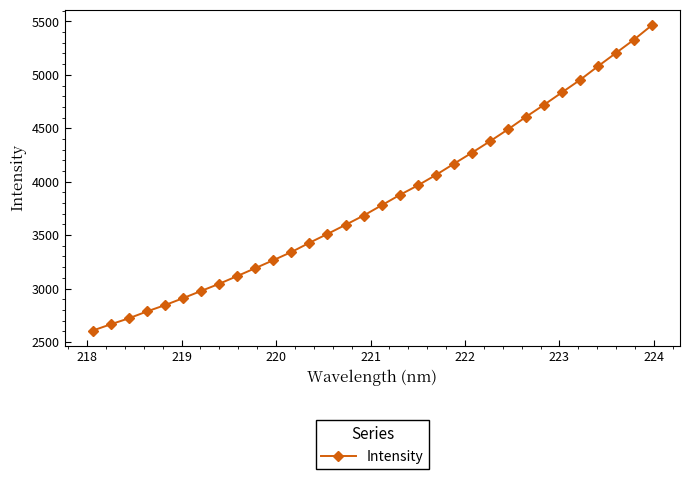

True or false: there are more than 2 points higher than both neighbors.

False